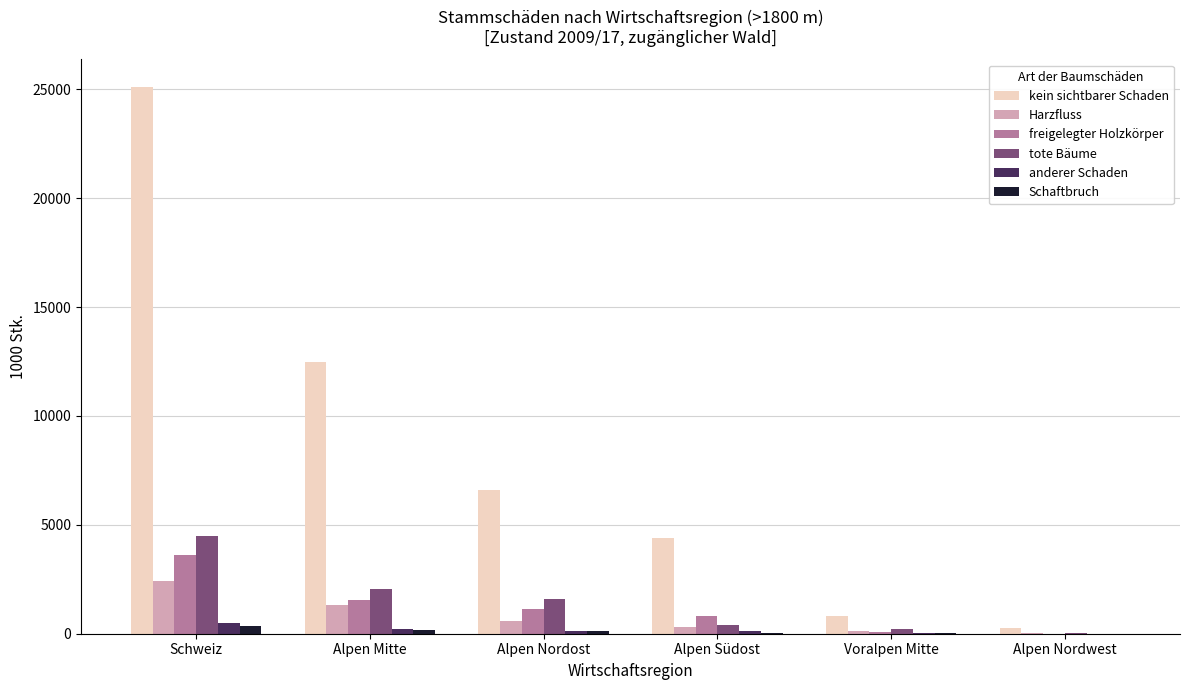

At which category is the sum across all series the highest?

Schweiz